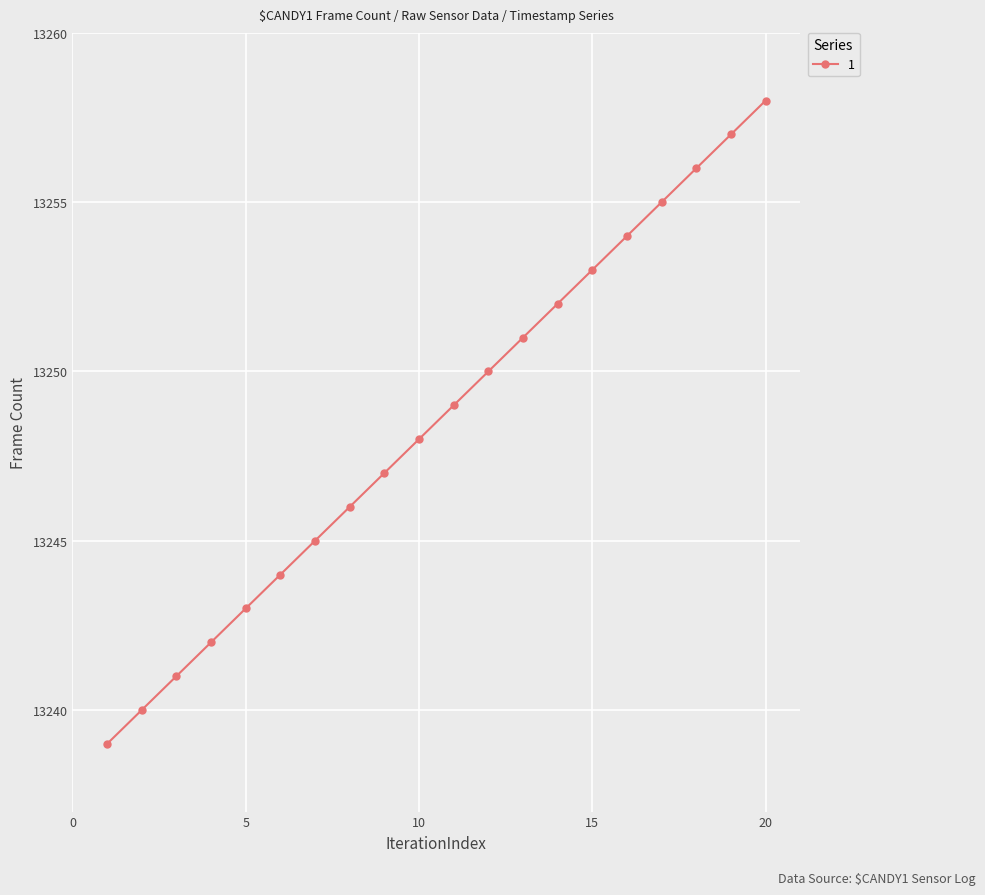

What is the smallest value displayed?

13239